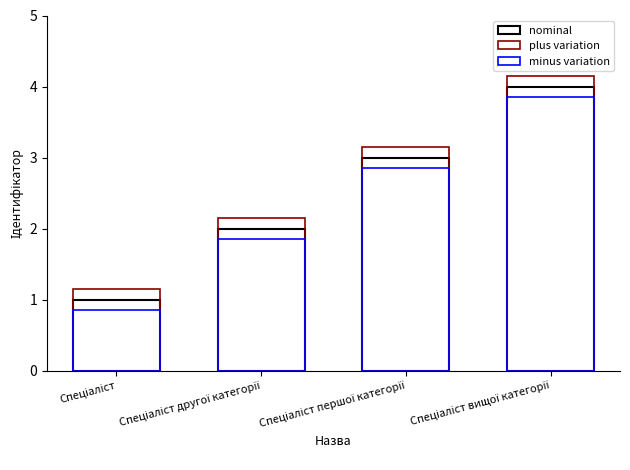

How many groups of bars are there?

4